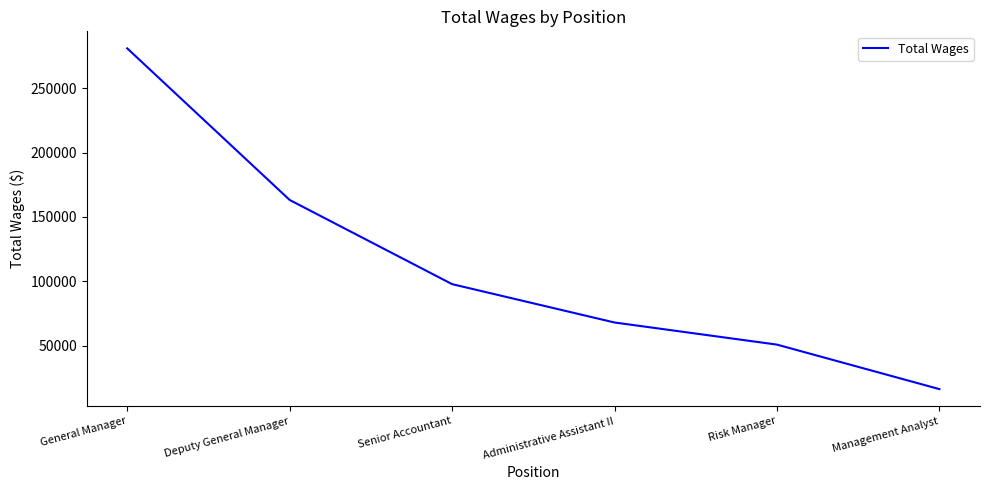

What is the sum of all values?

677044